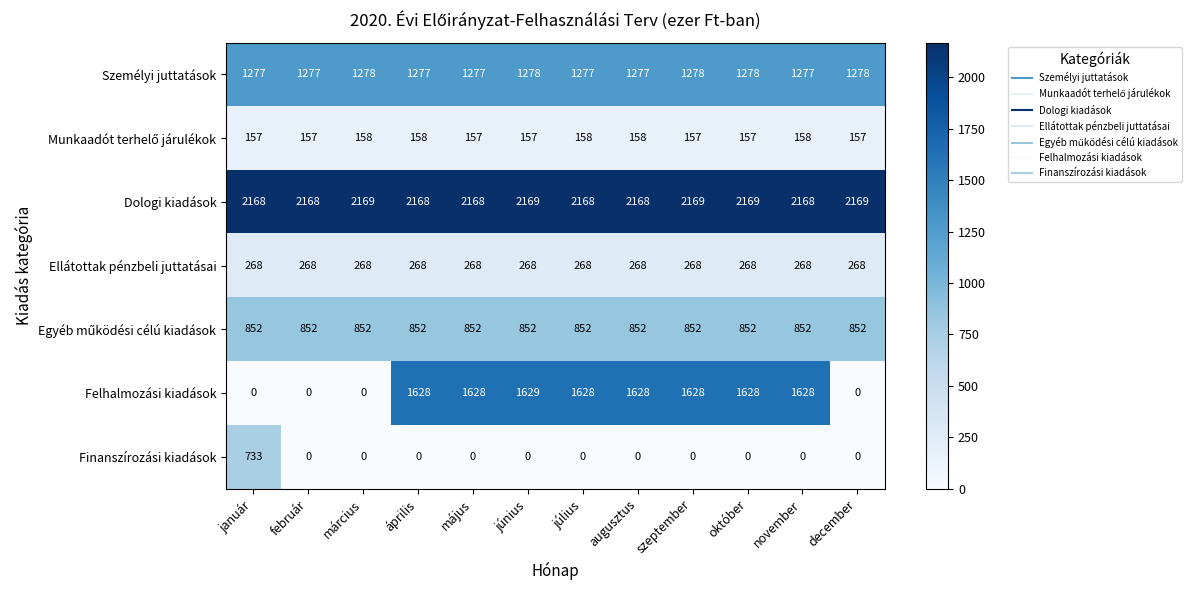

Read the Személyi juttatások value at augusztus.

1277